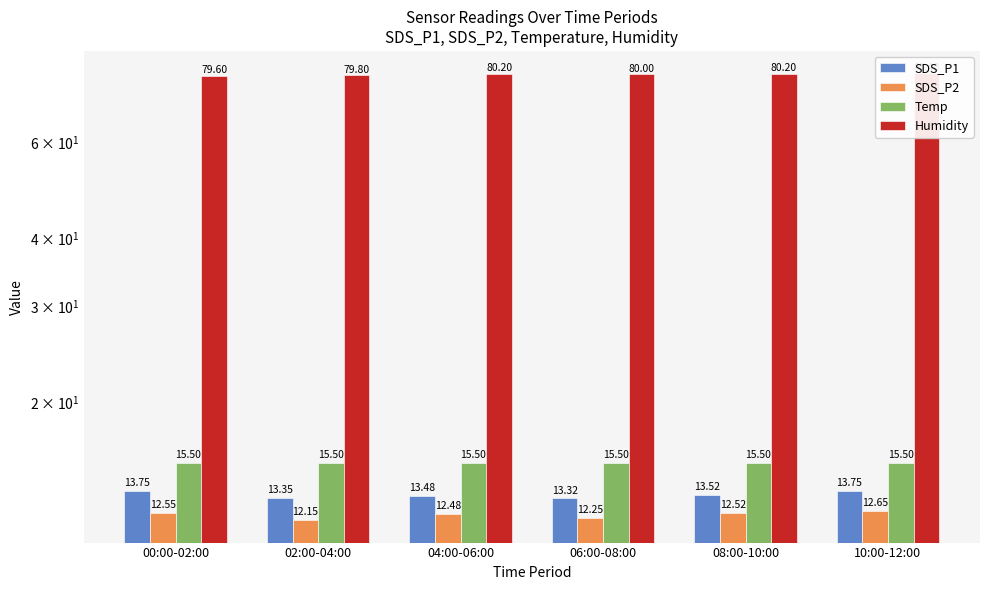

How many SDS_P1 values are between 13 and 14?

6